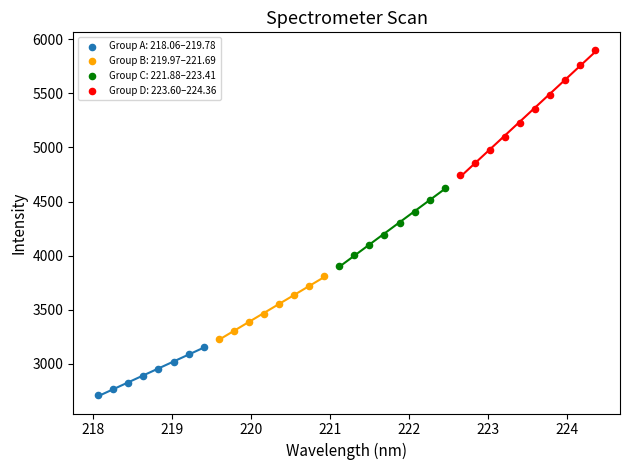

Which series reaches the maximum Y coordinate?

Group D: 223.60–224.36